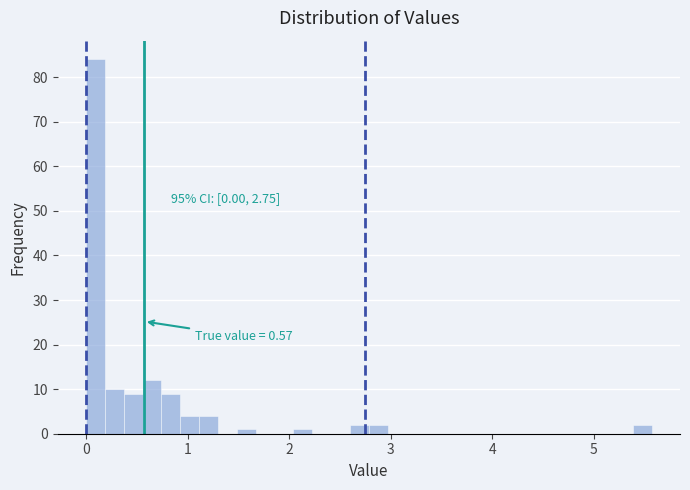

Around what value on the x-axis is the tallest bar? Give the approximate position of its centre, as read against the axis.

0.1